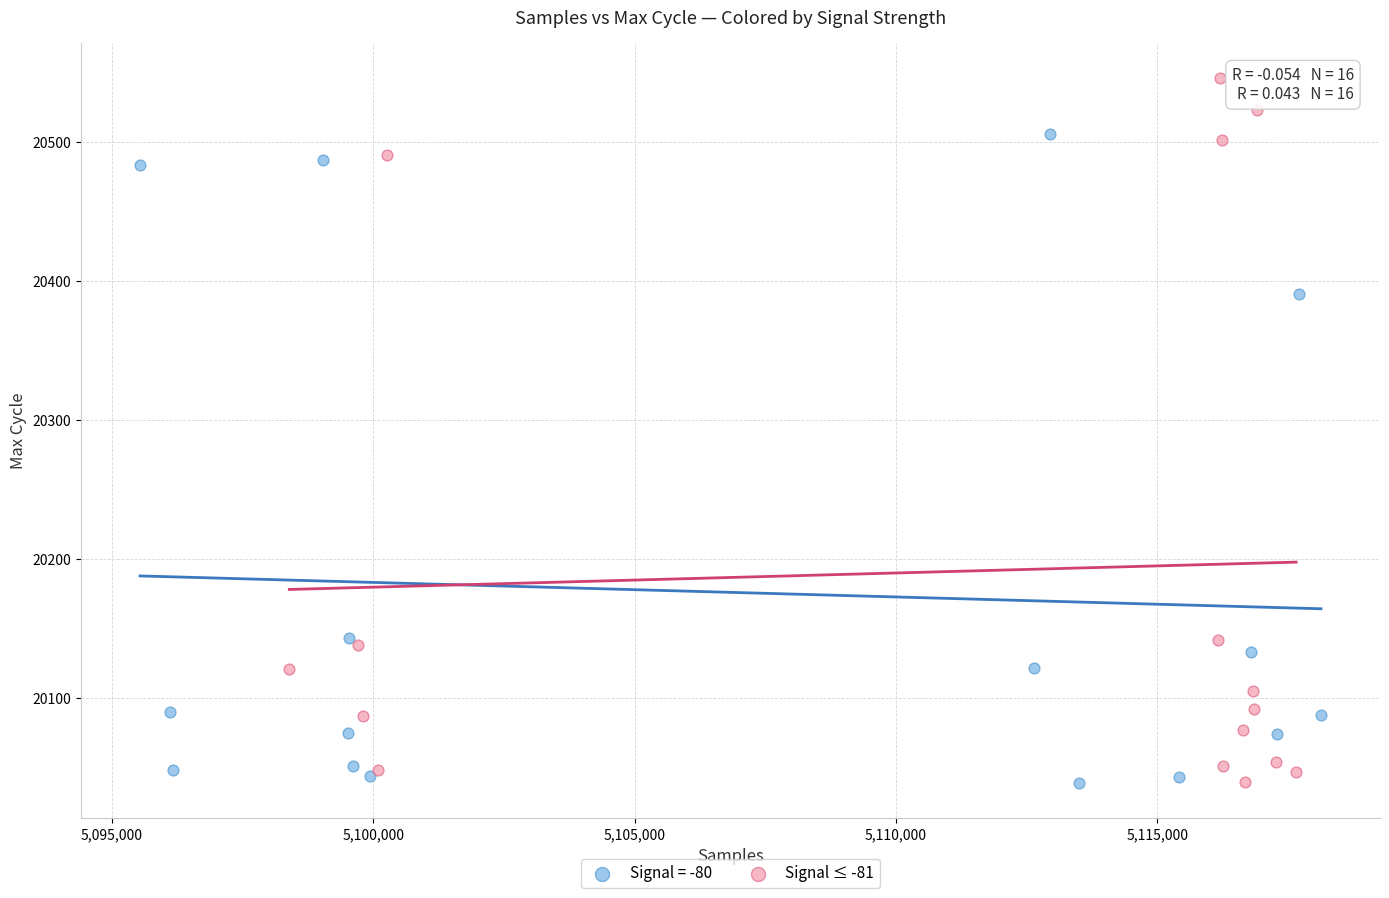

Which series reaches the maximum Y coordinate?

Signal ≤ -81